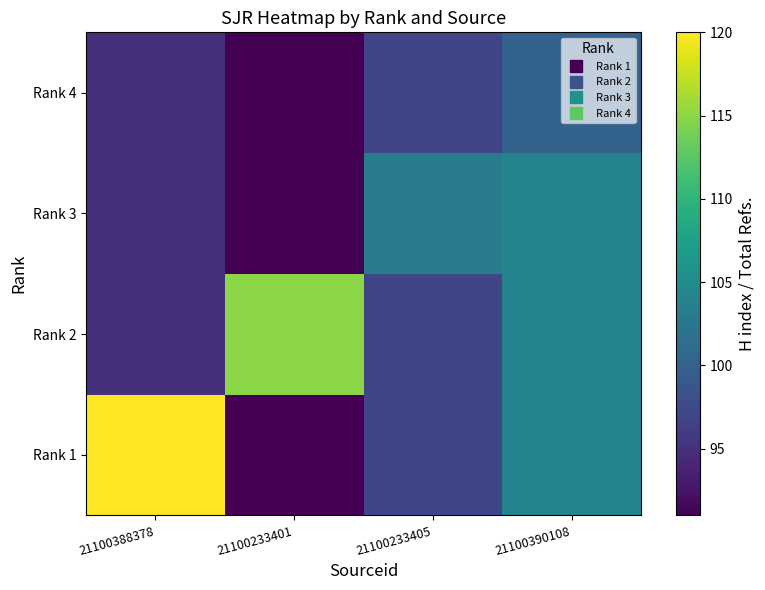

Rank the series at 21100233405 from highest to lowest value.

Rank 3, Rank 1, Rank 2, Rank 4